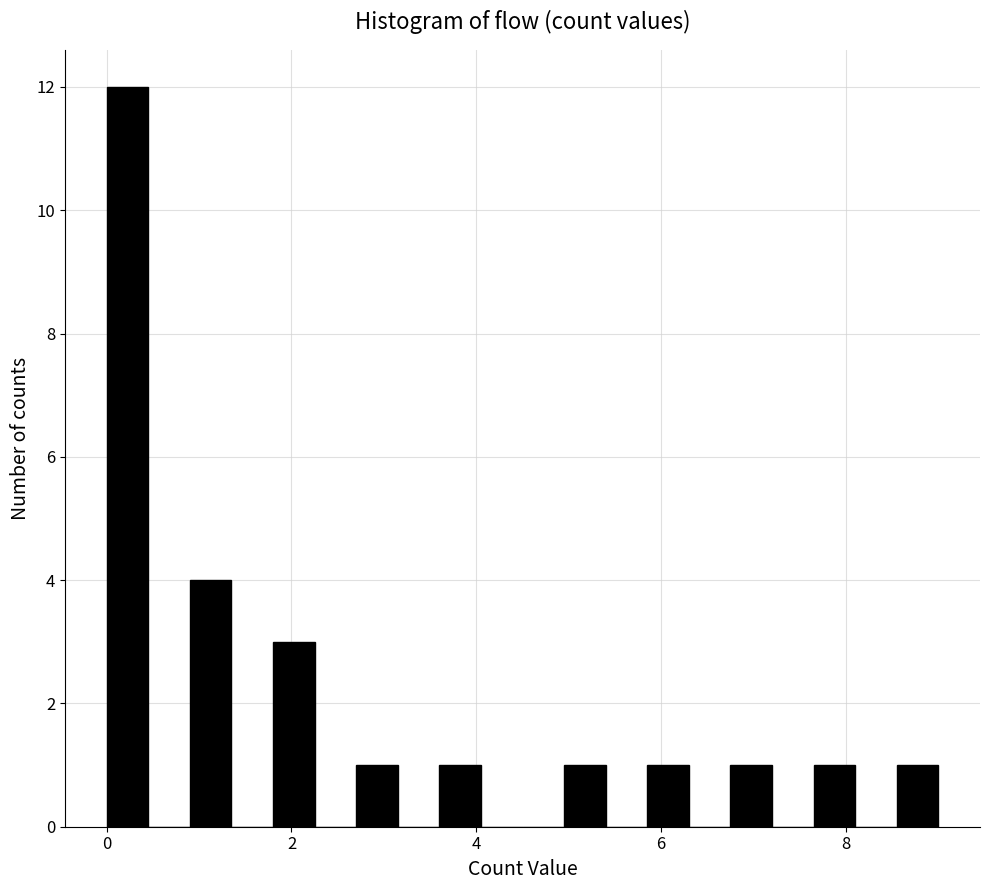

Read against the x-axis, roughly where is the centre of the tallest bar?

0.2